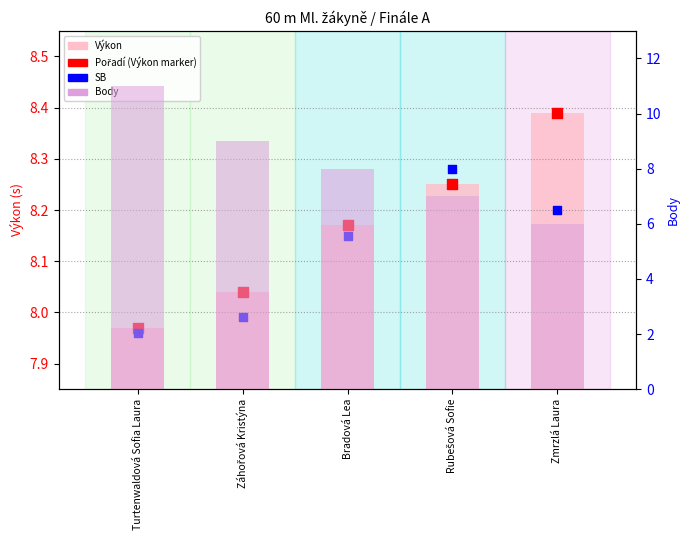

What is the total value across all series at Bradová Lea?

16.2